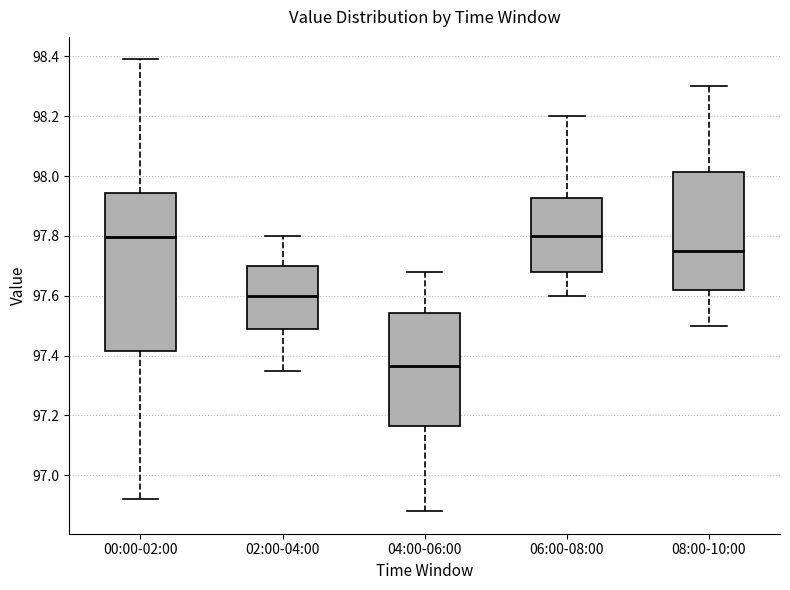

Reading left to right, read every box against the y-axis: the position of its median line, the range the box covers, and the ends of its whiskers. The values are not printed on the chart, so give them approximately, as read against the axis.

00:00-02:00: median 97.80, box 97.42 to 97.94, whiskers 96.92 to 98.40
02:00-04:00: median 97.60, box 97.48 to 97.70, whiskers 97.36 to 97.80
04:00-06:00: median 97.36, box 97.16 to 97.54, whiskers 96.88 to 97.68
06:00-08:00: median 97.80, box 97.68 to 97.92, whiskers 97.60 to 98.20
08:00-10:00: median 97.76, box 97.62 to 98.02, whiskers 97.50 to 98.30